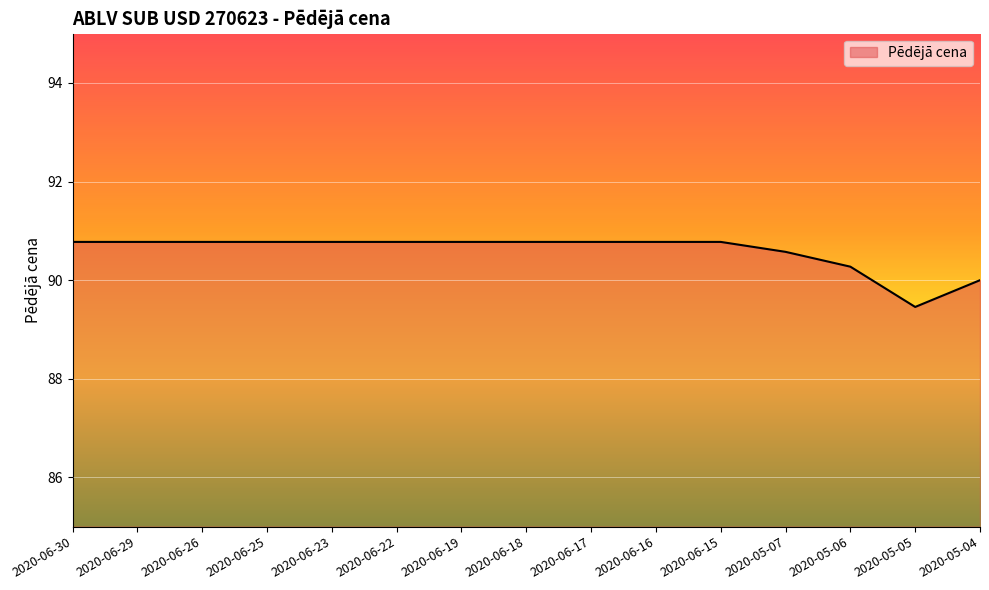

The chart shows a value of 42.9 at 2020-05-04. True or false?

False